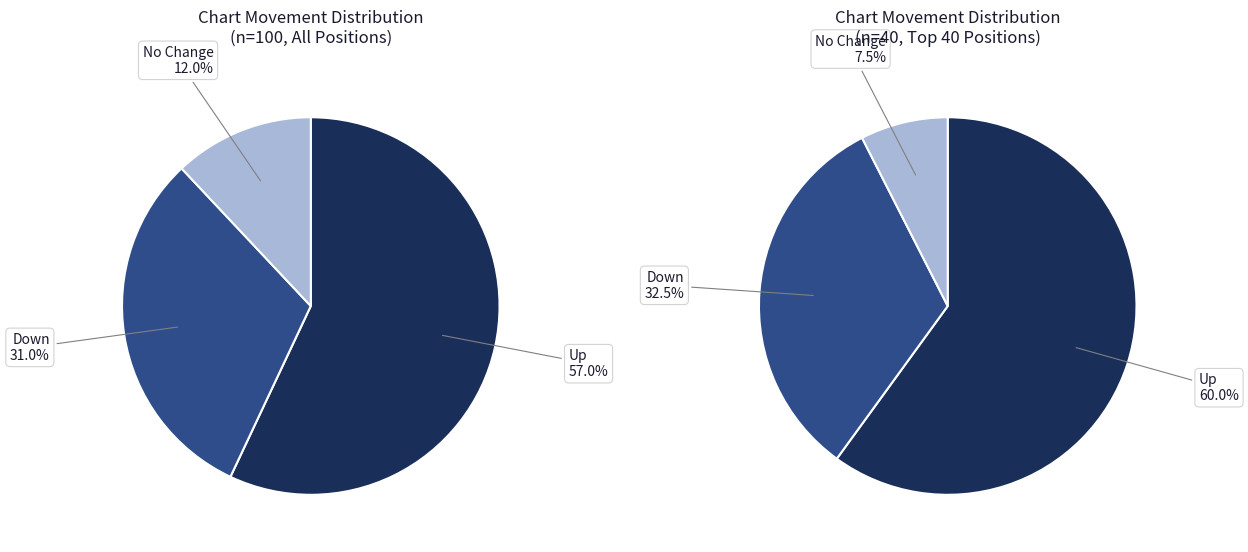

To the nearest percent, what percentage of the pie is -?

12%